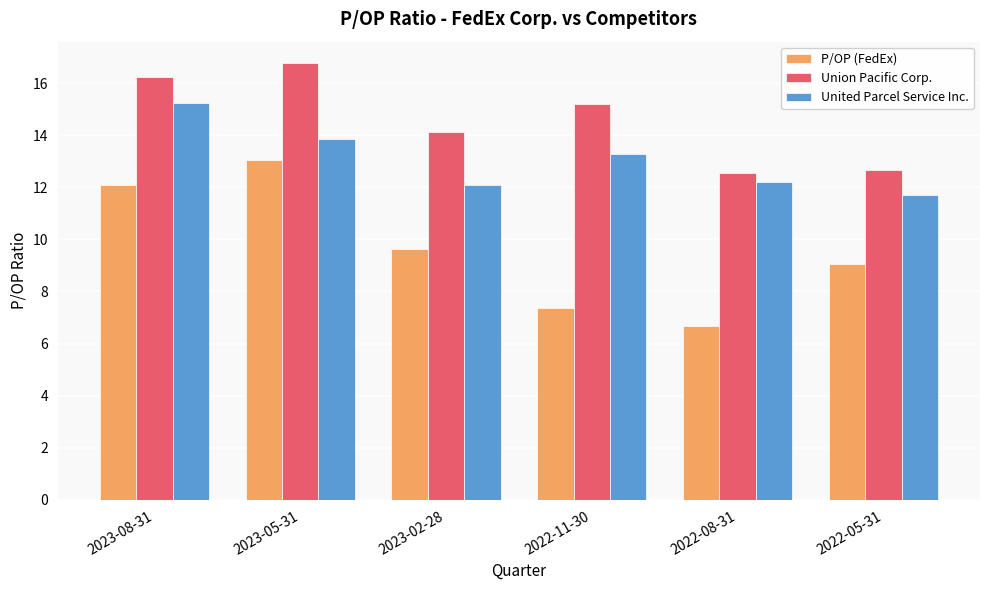

Between 2023-05-31 and 2022-11-30, which series saw the biggest shift?

P/OP (FedEx)